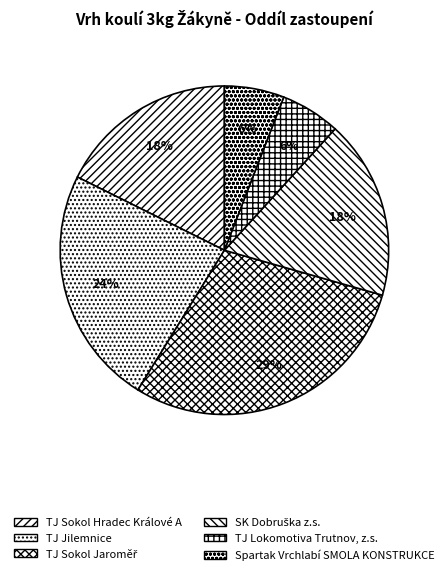

What percentage is the SK Dobruška z.s. slice, to the nearest percent?

18%